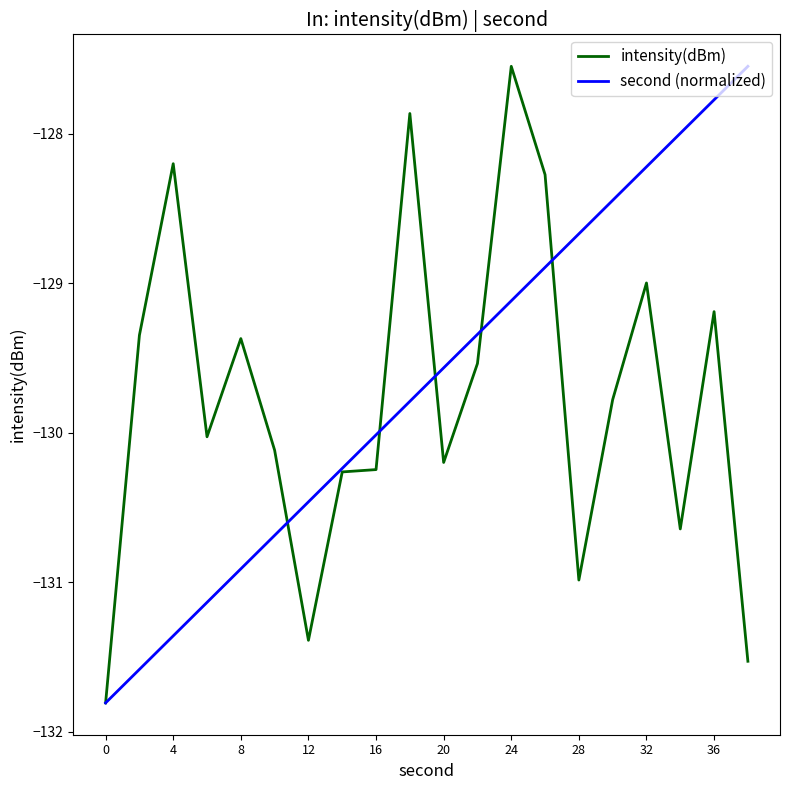

What is the minimum value shown in the chart?

-131.8